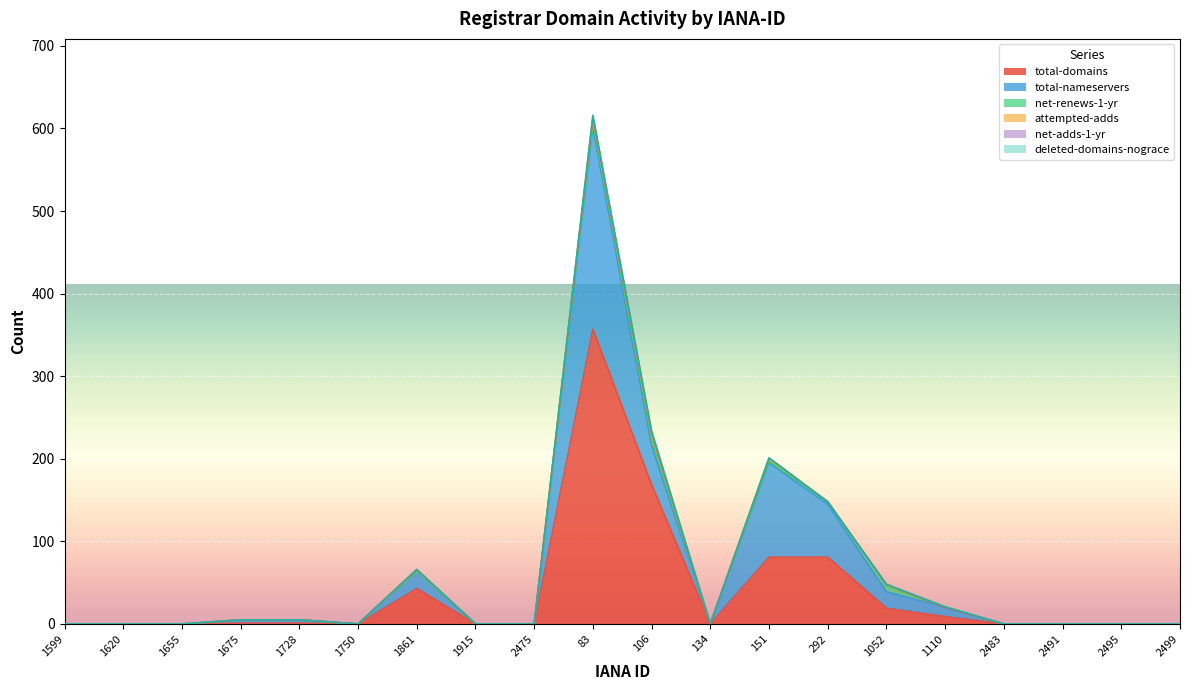

How many data points in attempted-adds are above 0?

5